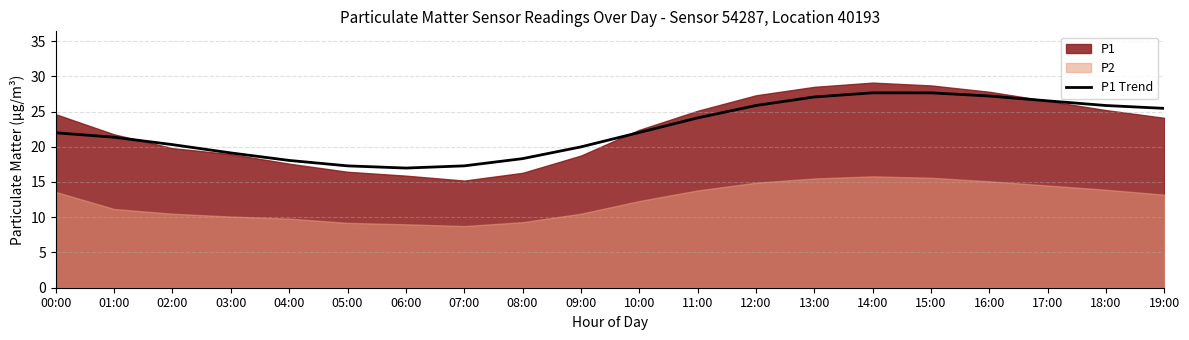

The P1 Trend series shows 47.5 at 15:00. True or false?

False